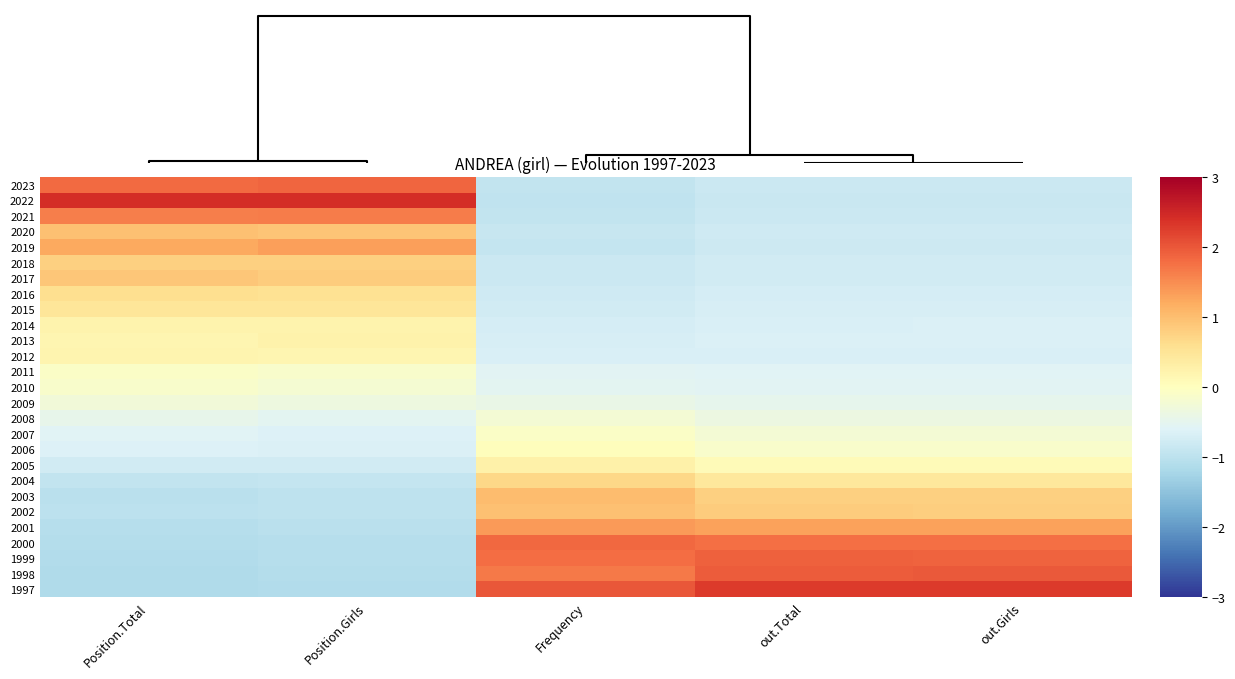

At how many categories does at least one series exceed 0?

5